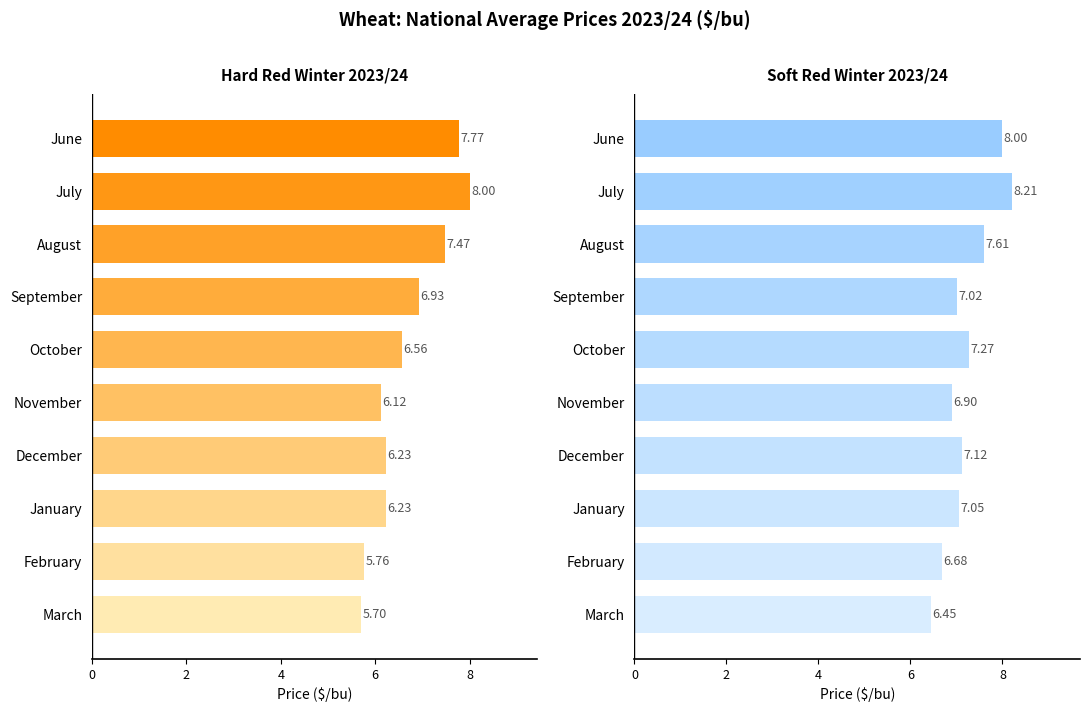

The Hard red winter 2023/24 series shows 8.2 at December. True or false?

False